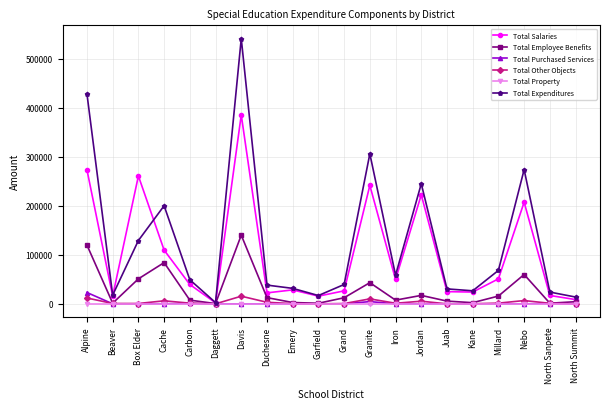

At which label is Total Salaries closest to 193617?

Nebo